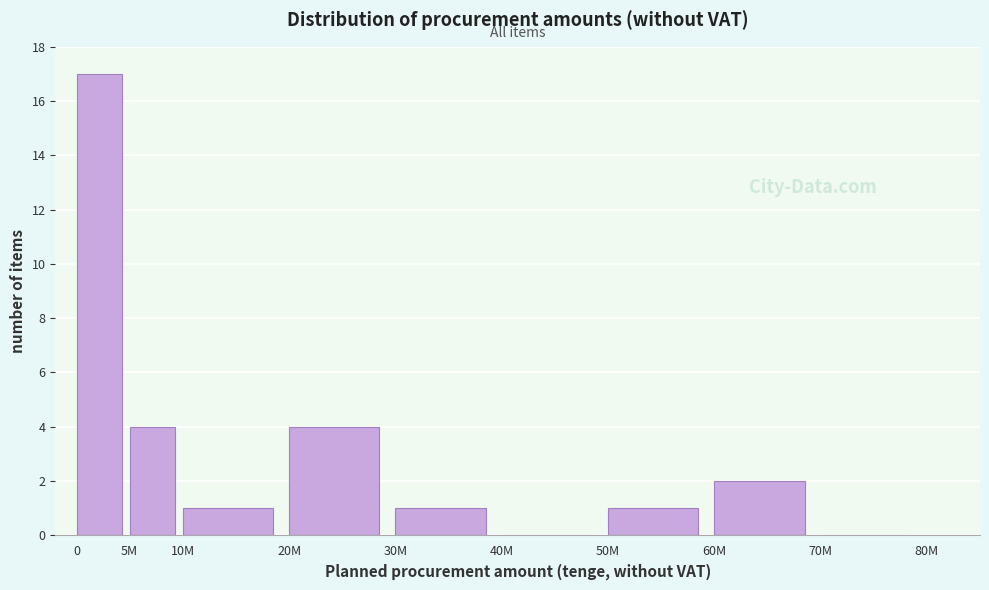

Reading left to right, transcribe all the data shown in this chart.

0=17	5M=4	10M=1	20M=4	30M=1	40M=0	50M=1	60M=2	70M=0